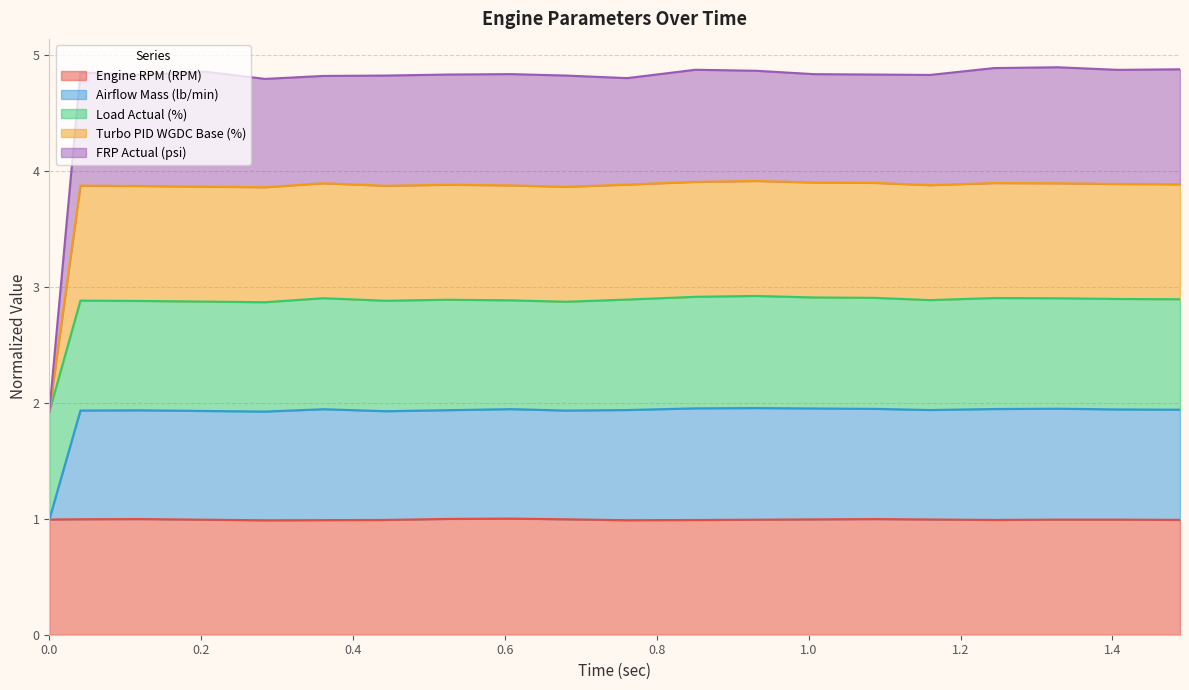

How many interior local peaks does the Turbo PID WGDC Base (%) series have?

5